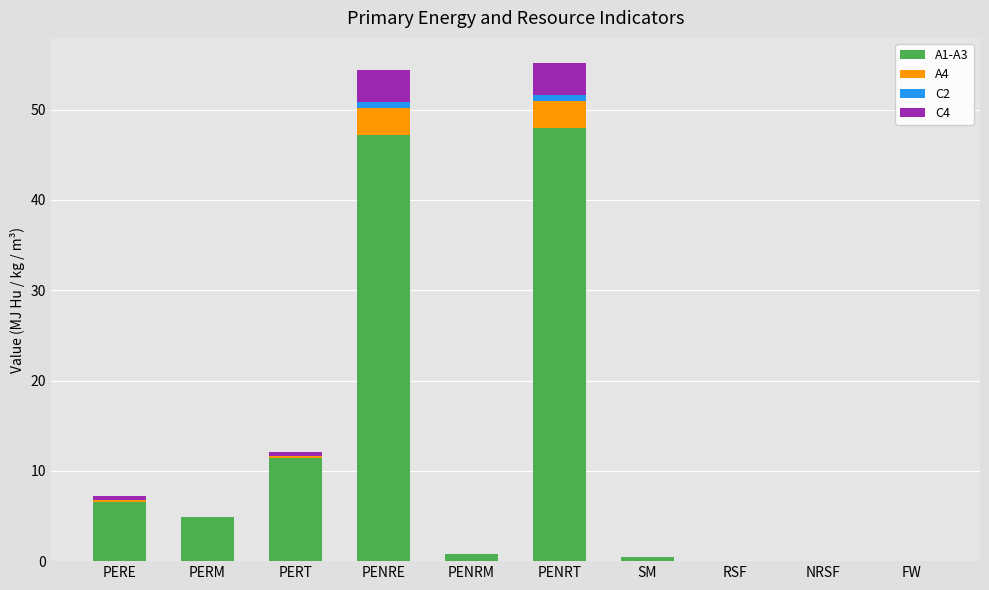

How many series are shown in this chart?

4